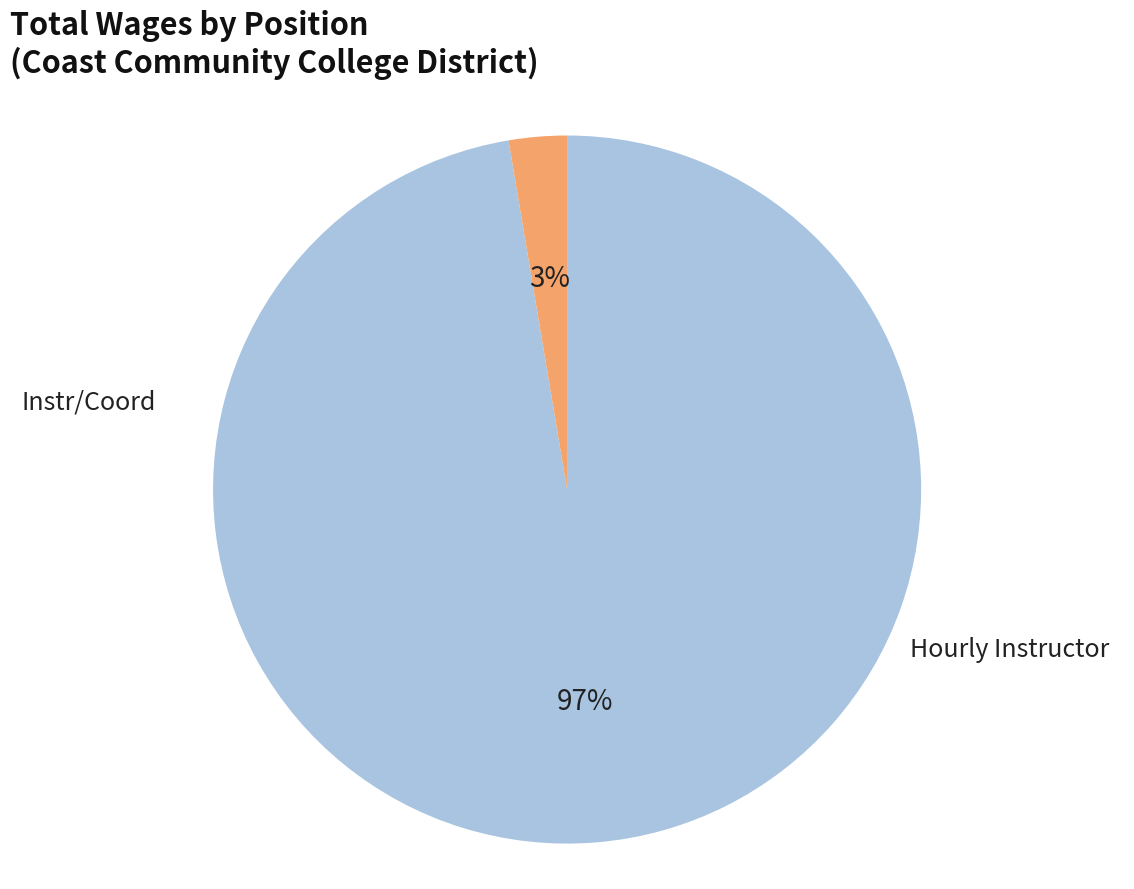

To the nearest percent, what is the average slice percentage?

50%